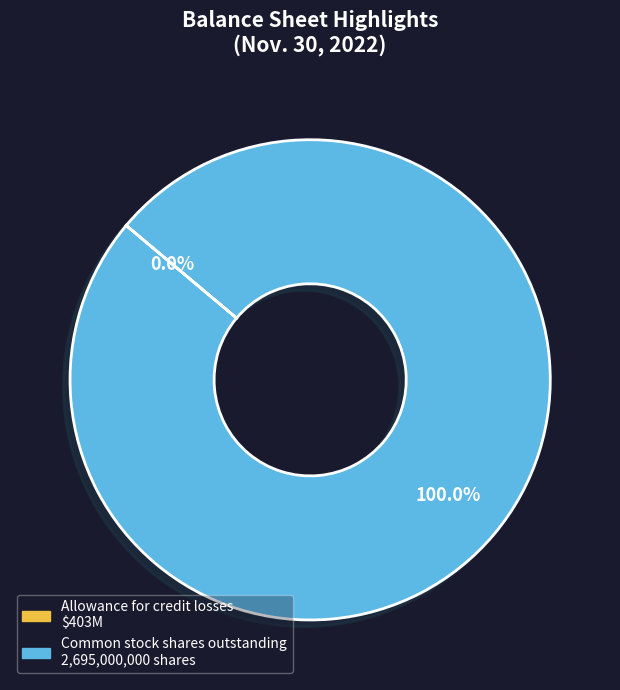

What is the largest slice in the pie chart?

Common stock shares outstanding